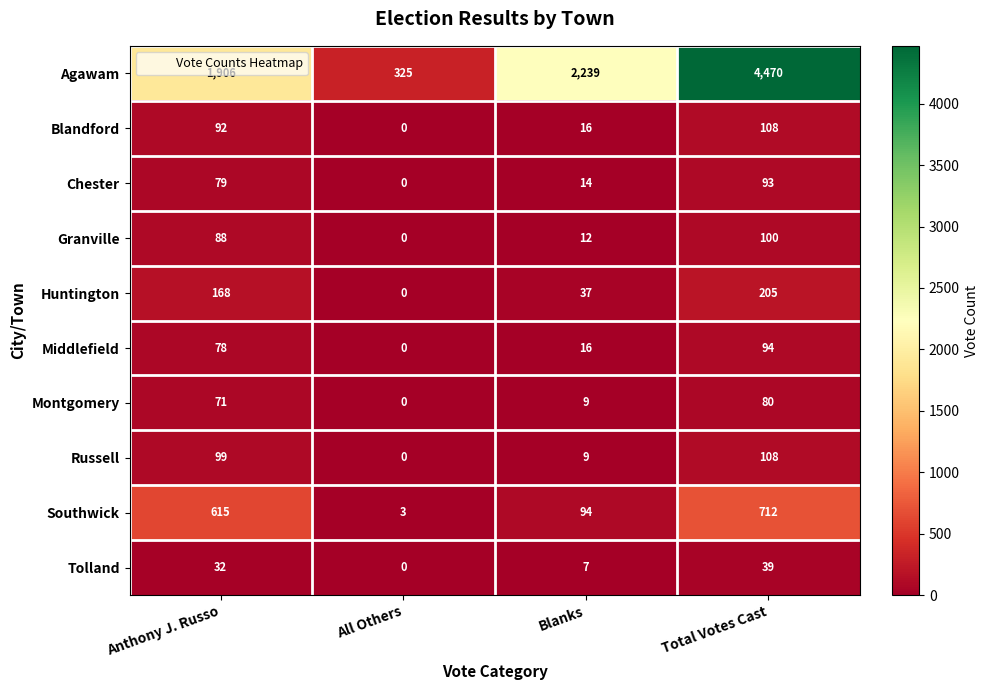

Rank the categories by Granville value from highest to lowest.

Total Votes Cast, Anthony J. Russo, Blanks, All Others